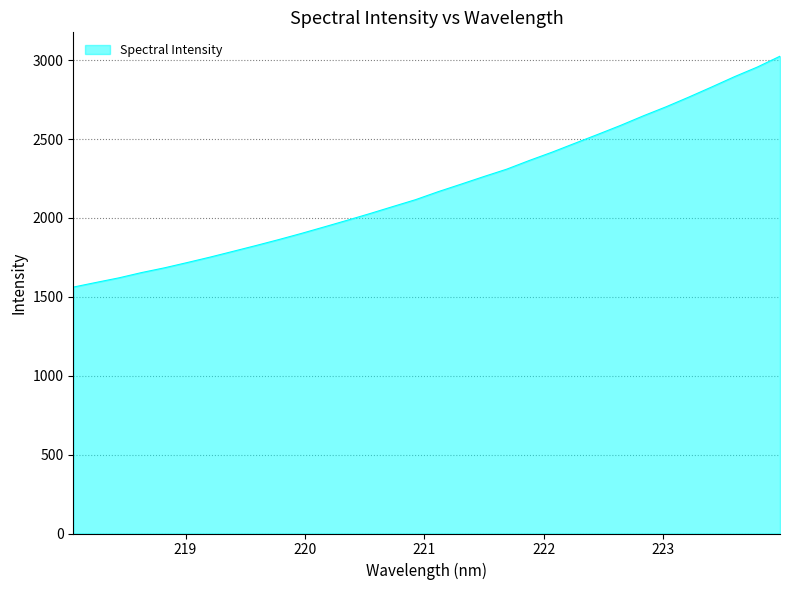

What is the greatest value displayed?

3024.8